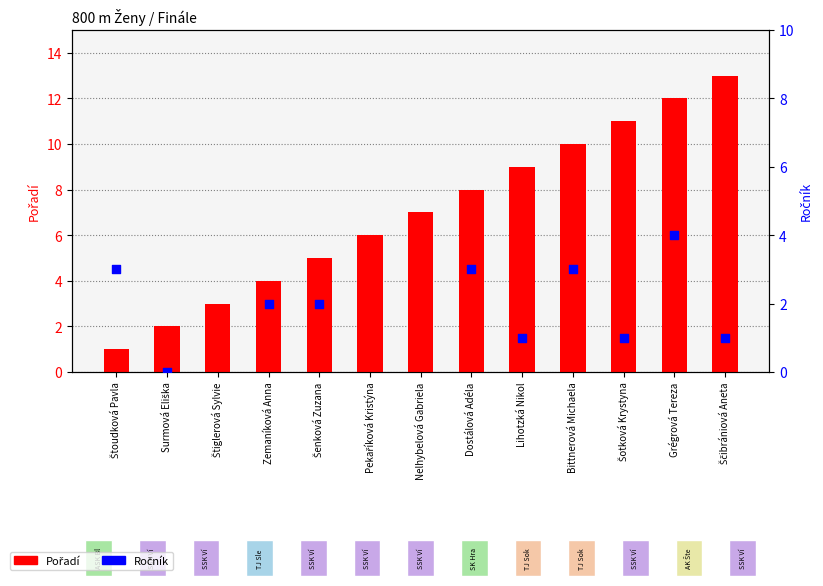

Is the value of Ročník at Lihotzká Nikol greater than the value of Pořadí at Šotková Krystyna?

No